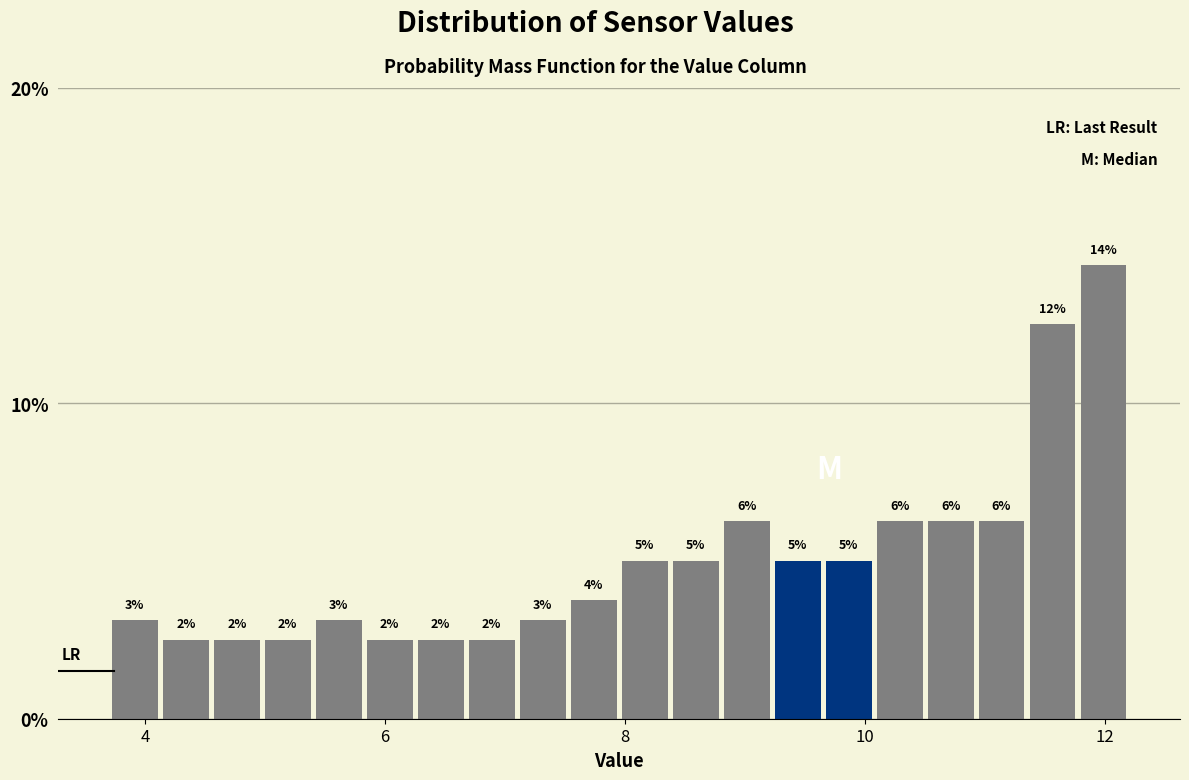

Read against the x-axis, roughly where is the centre of the tallest bar?

12.0